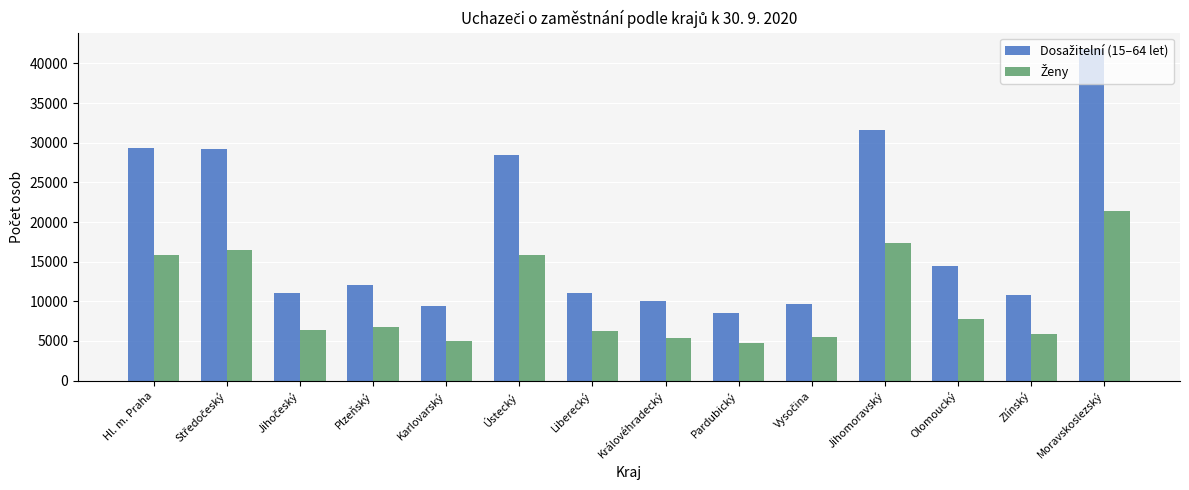

What is the label of the 6th bar from the right?

Pardubický